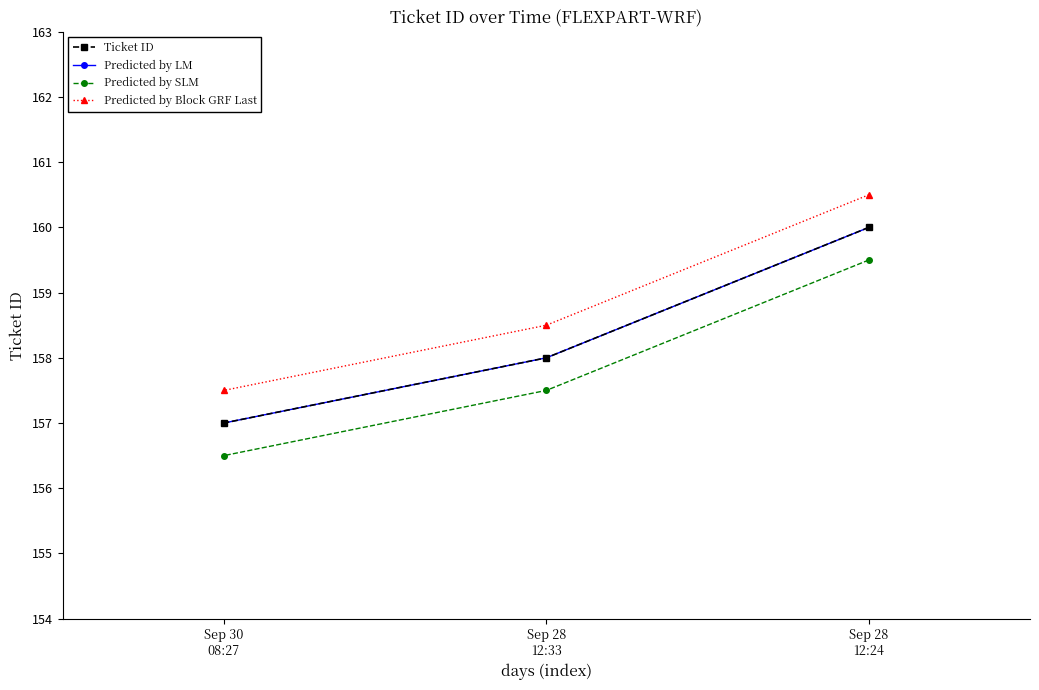

What is the sum of all Predicted by LM values?

475.0